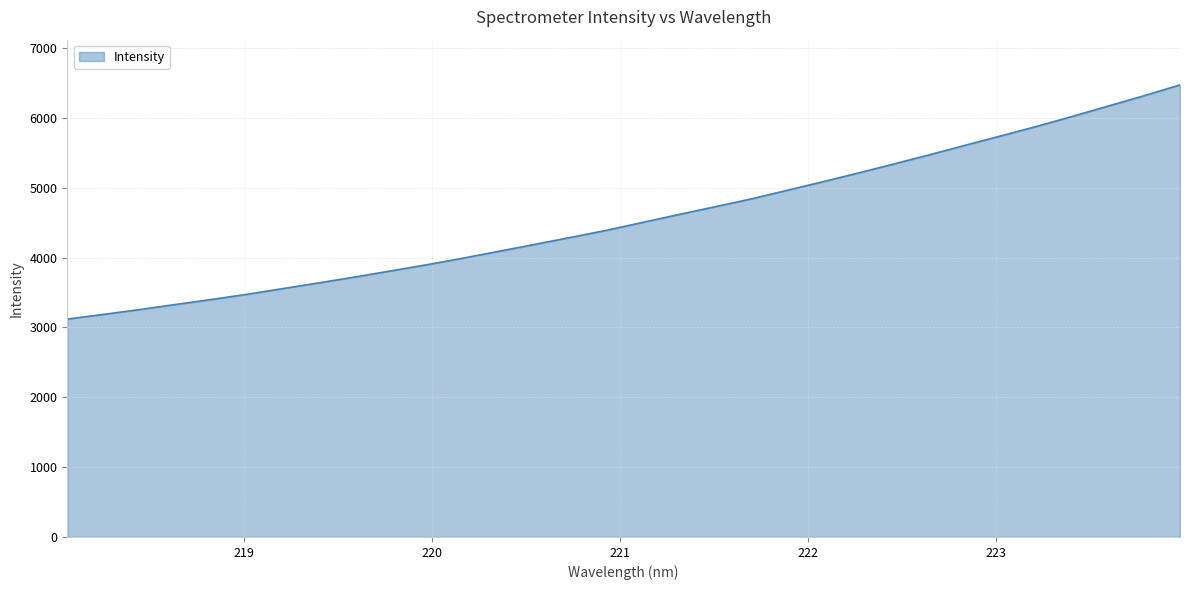

Reading right to left, extract all data points from this chart.

6473.4	6318.7	6170.6	6022.6	5878.7	5742.4	5607.3	5470.7	5338.2	5207.9	5081.6	4958.1	4835.2	4724.5	4614.3	4502.3	4389.8	4288.3	4188.1	4089.3	3990.6	3897.3	3809.3	3721.9	3638.1	3556.6	3474.9	3399.8	3328.1	3255.3	3186.3	3120.3